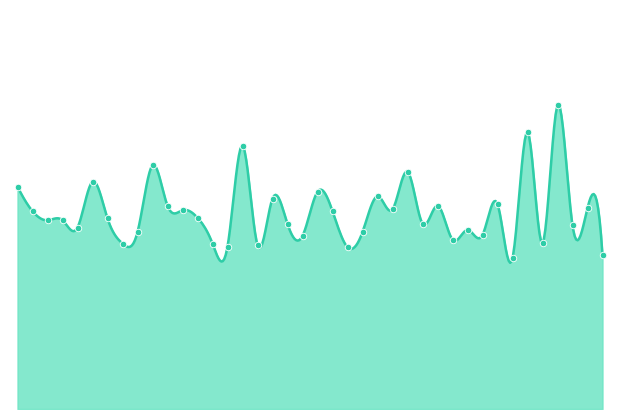

What is the change in value from 00:08 to 01:11?

+0.8